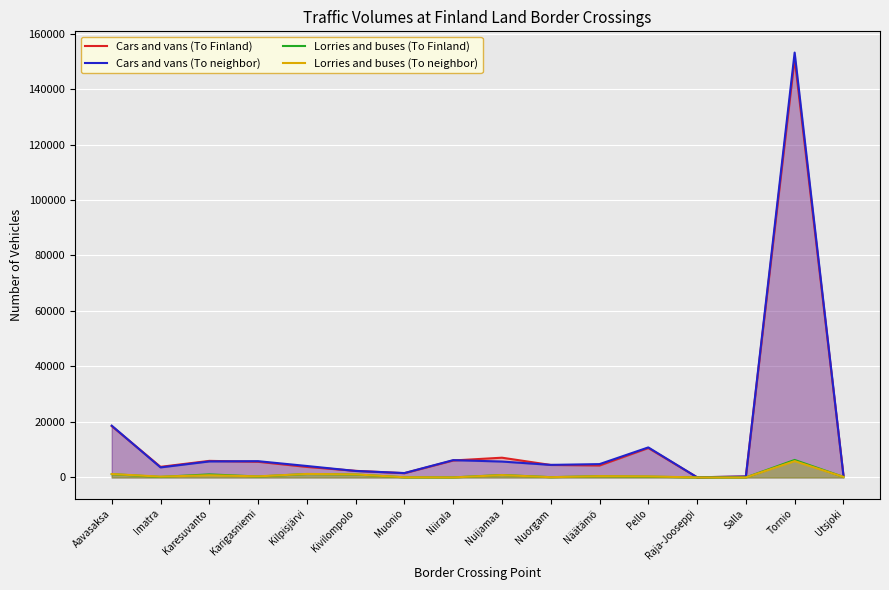

Rank the categories by Cars and vans (To neighbor) value from lowest to highest.

Raja-Jooseppi, Salla, Utsjoki, Muonio, Kivilompolo, Imatra, Kilpisjärvi, Nuorgam, Näätämö, Nuijamaa, Karesuvanto, Karigasniemi, Niirala, Pello, Aavasaksa, Tornio